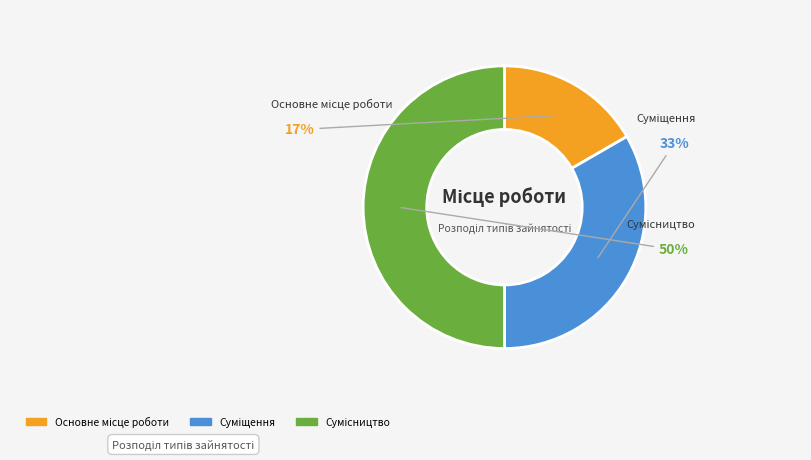

Which slice is the smallest?

Основне місце роботи